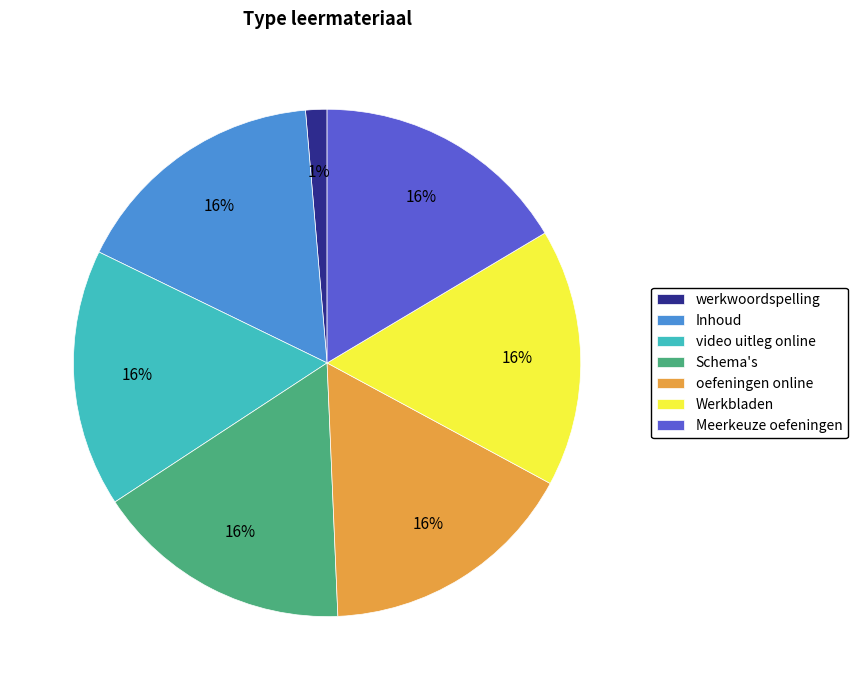

What is the smallest slice in the pie chart?

werkwoordspelling